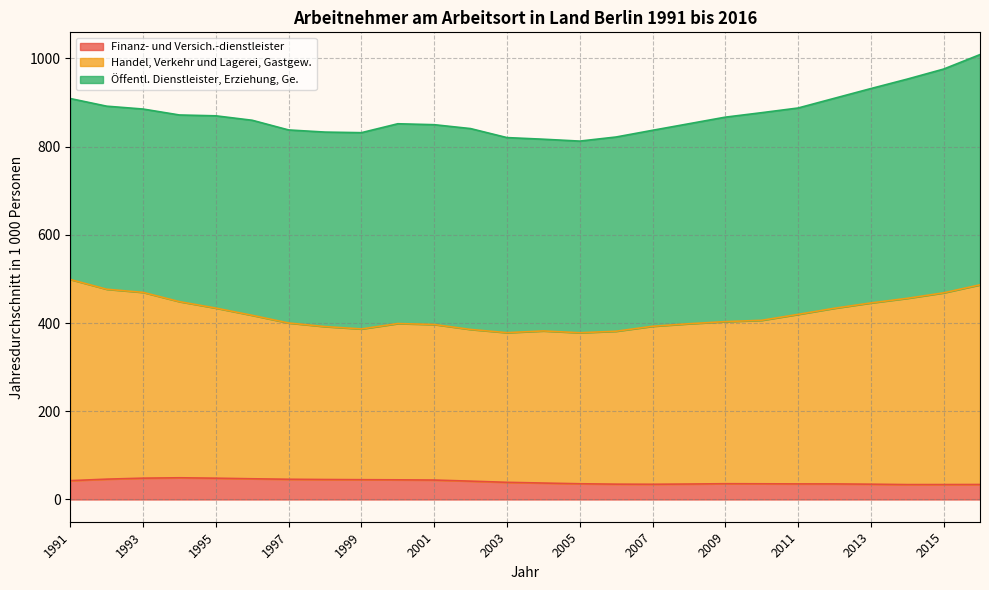

What is the maximum value for Finanz- und Versich.-dienstleister?

49.2